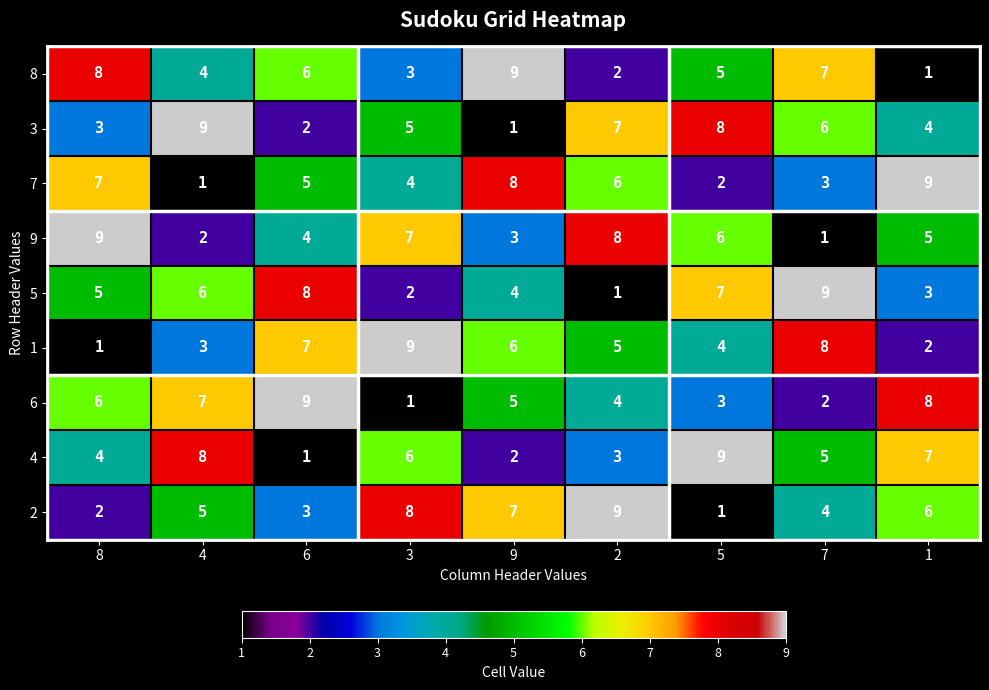

Is it true that 1 equals 1 at 8?

True